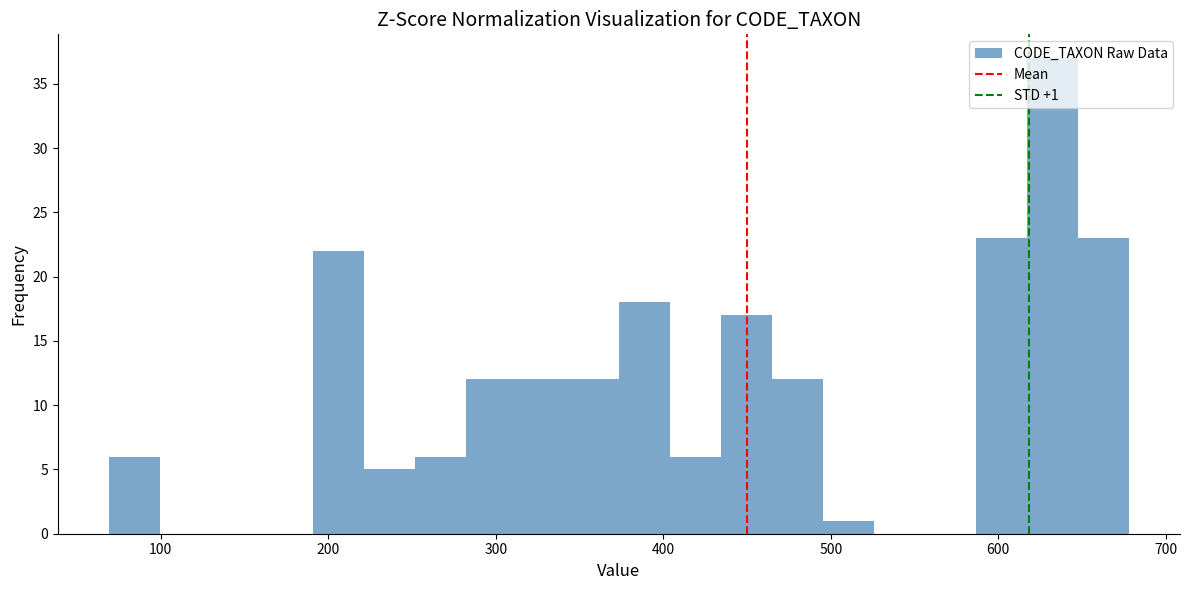

Around what value on the x-axis is the tallest bar? Give the approximate position of its centre, as read against the axis.

630